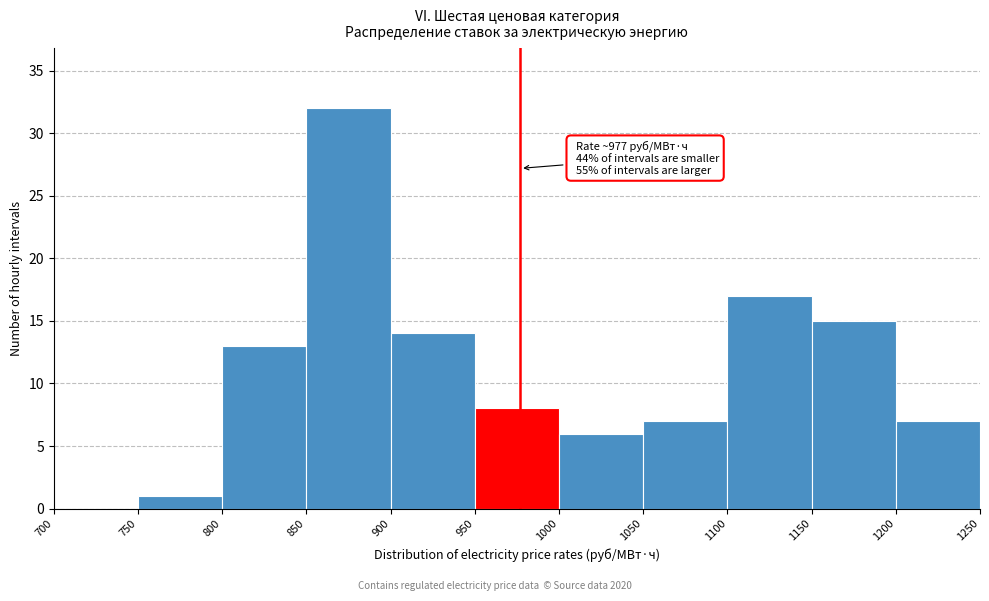

Which range on the x-axis has the tallest bar?

850 to 900